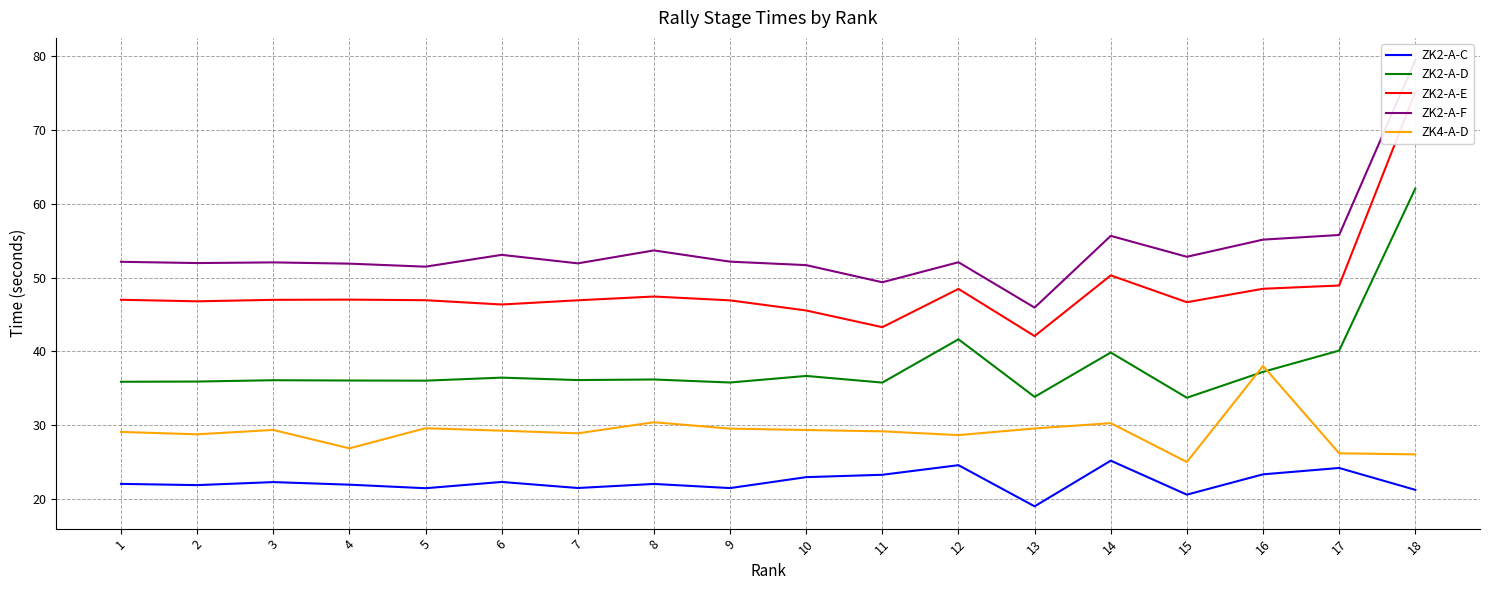

In ZK2-A-C, how many points are lower than both neighbors (excluding endpoints)?

6